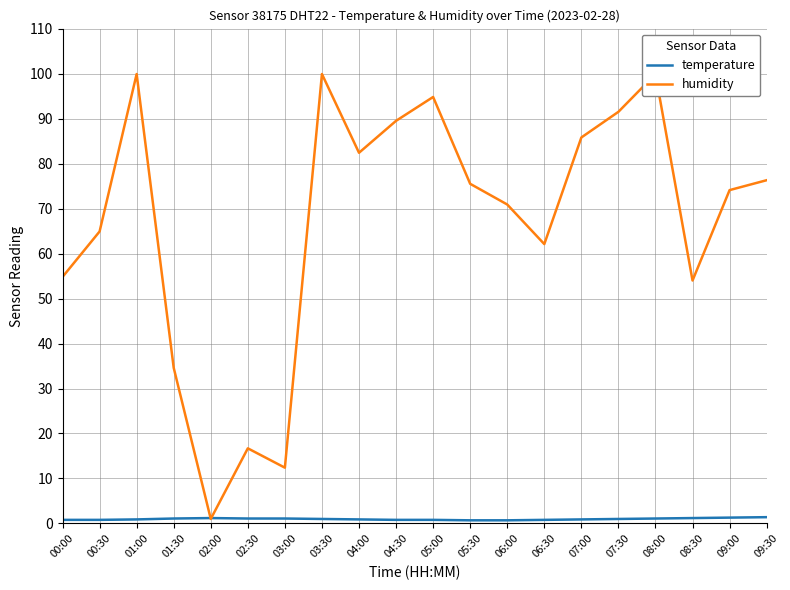

What is the difference between the second highest and second lowest values in the temperature series?

0.6